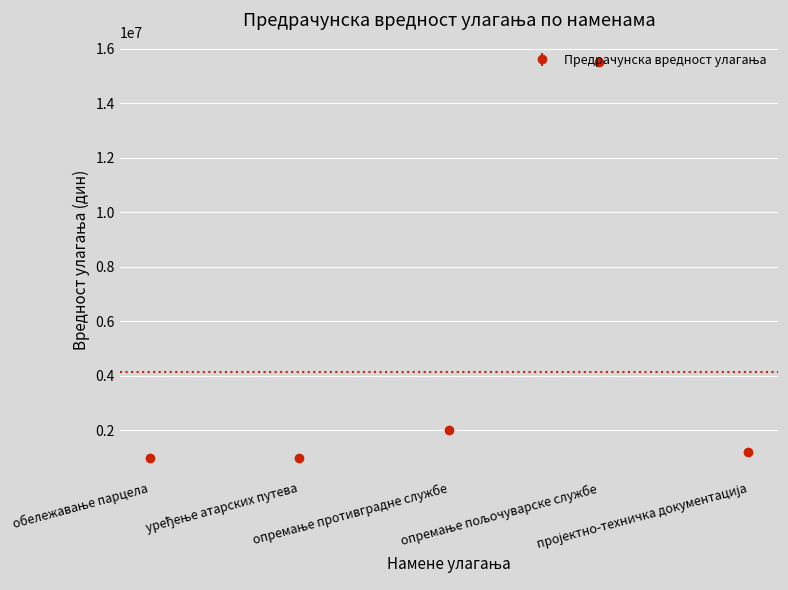

What is the minimum value shown in the chart?

1000000